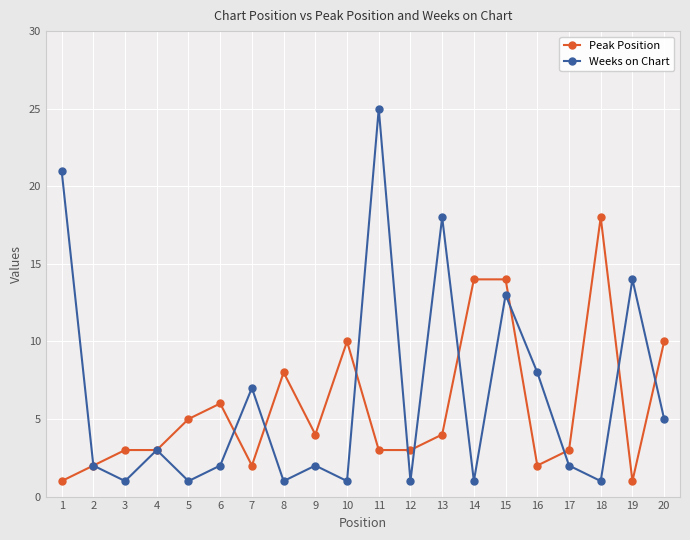

What is the difference between the maximum and minimum values in the Weeks on Chart series?

24